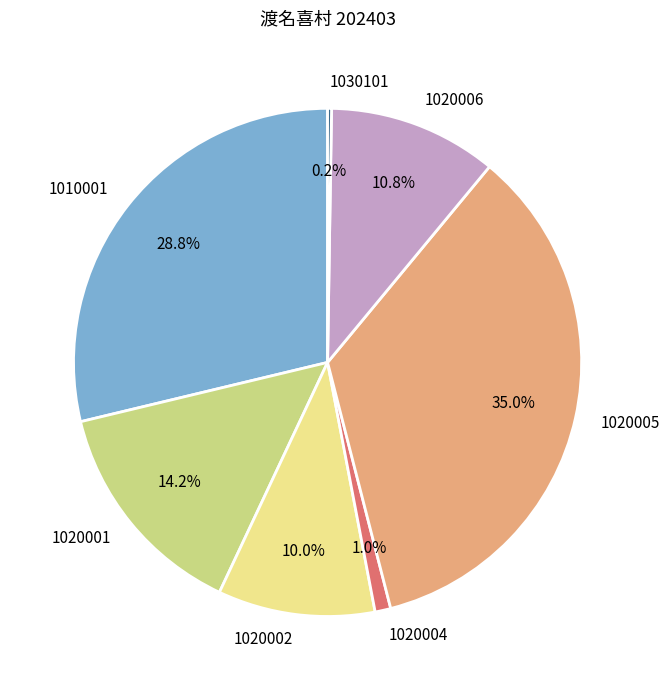

Is there any slice that represents more than half of the pie?

No